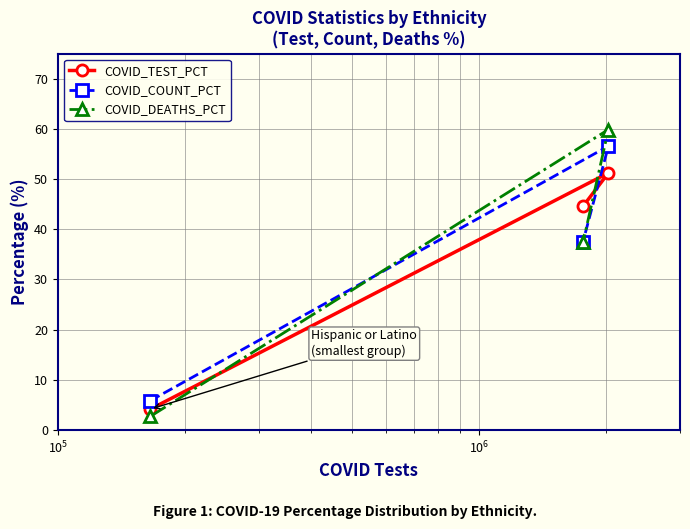

What is the maximum value shown in the chart?

59.9